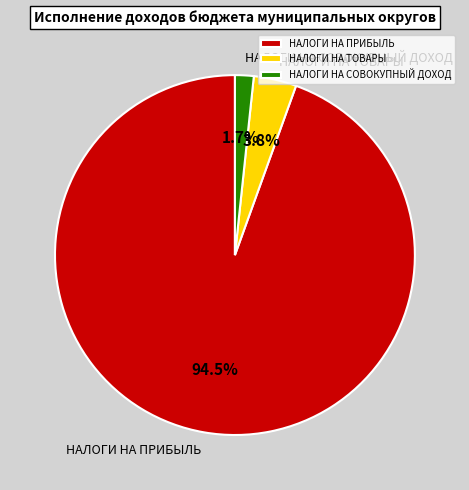

Which slice is the largest?

НАЛОГИ НА ПРИБЫЛЬ